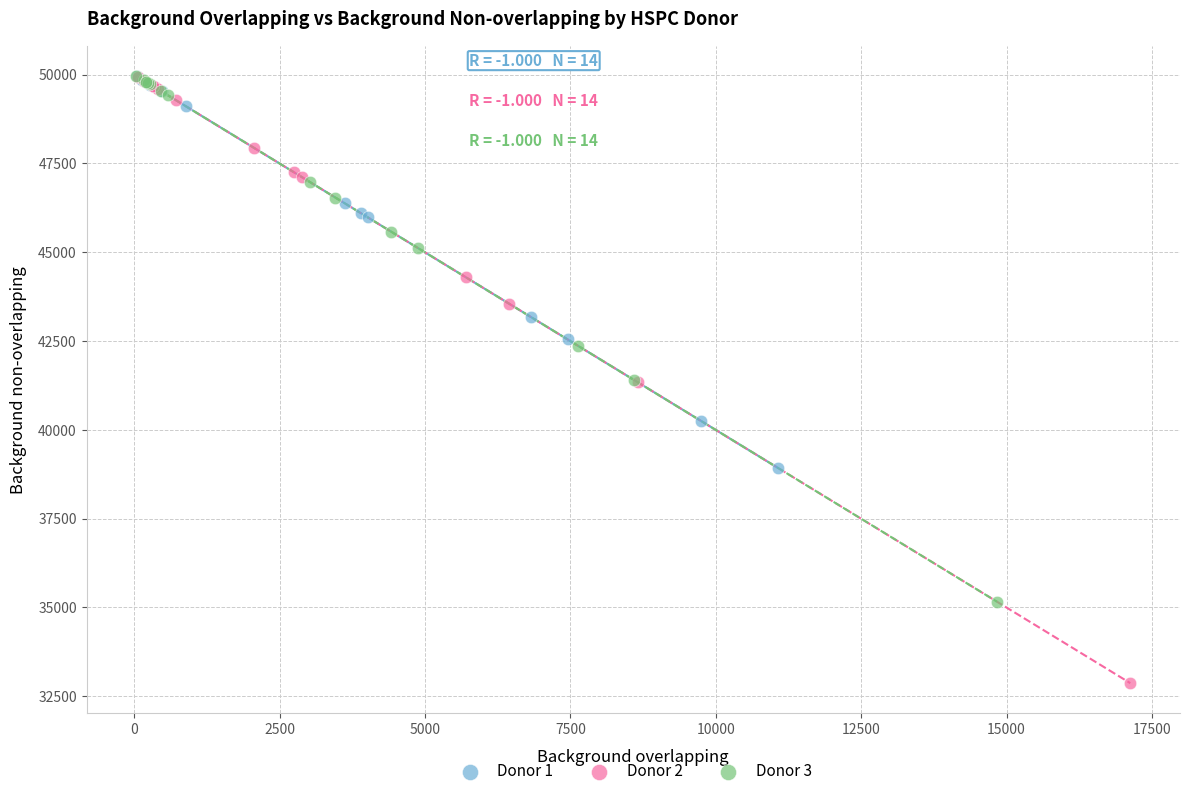

Which series reaches the minimum Y coordinate?

Donor 2